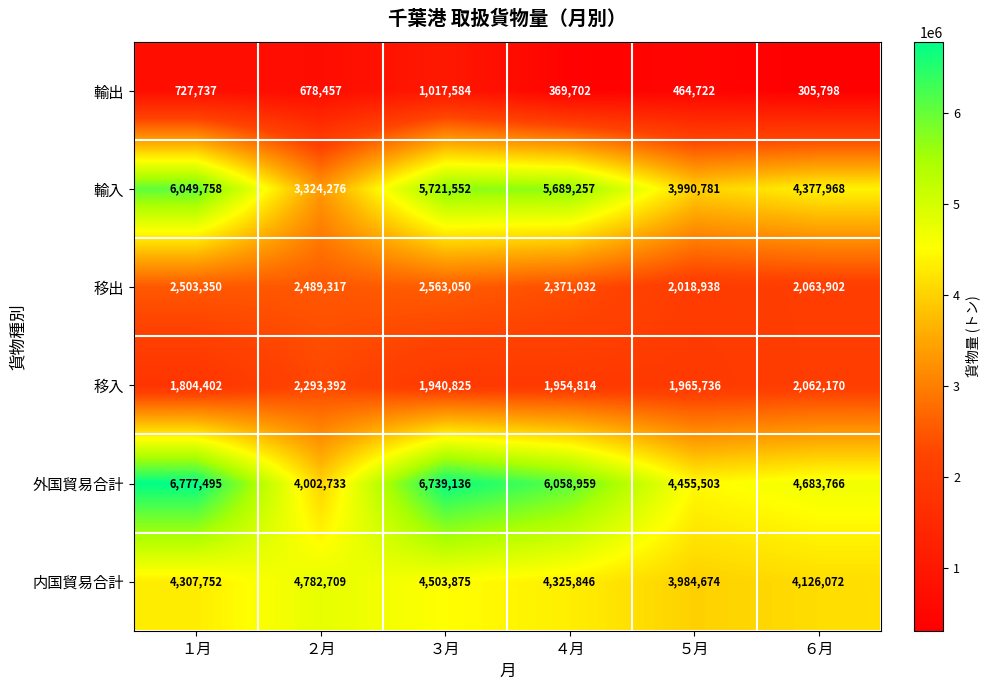

Which series has the widest spread of values?

外国貿易合計